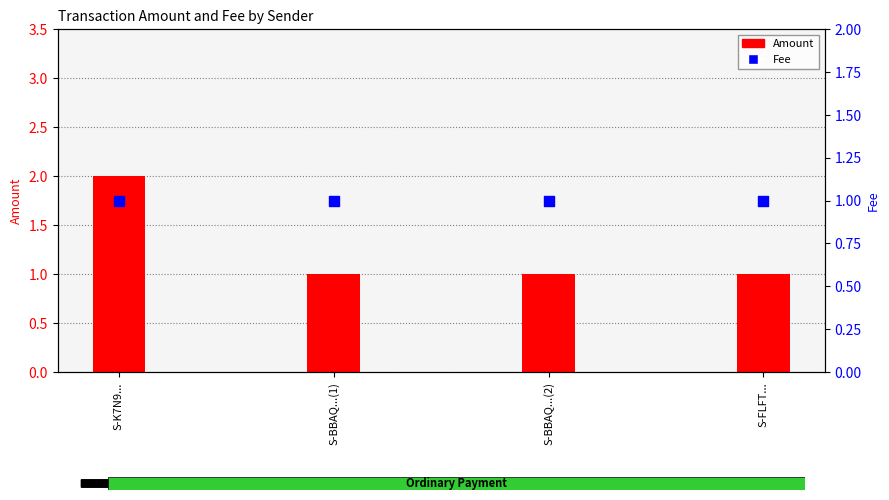

At which category is the sum across all series the highest?

S-K7N9...